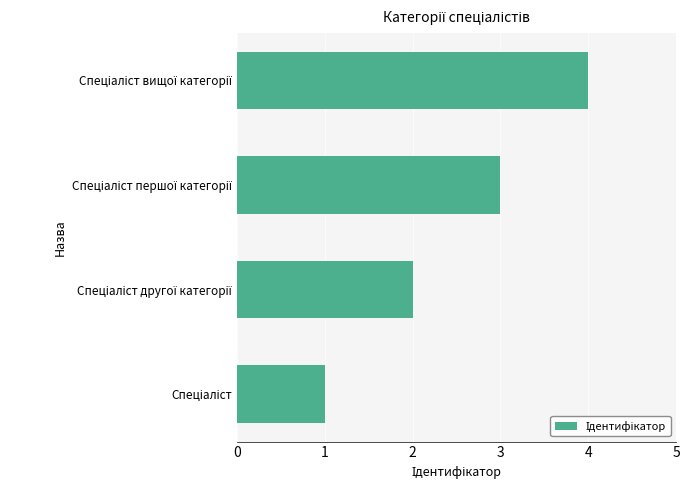

What is the difference between the maximum and minimum values?

3